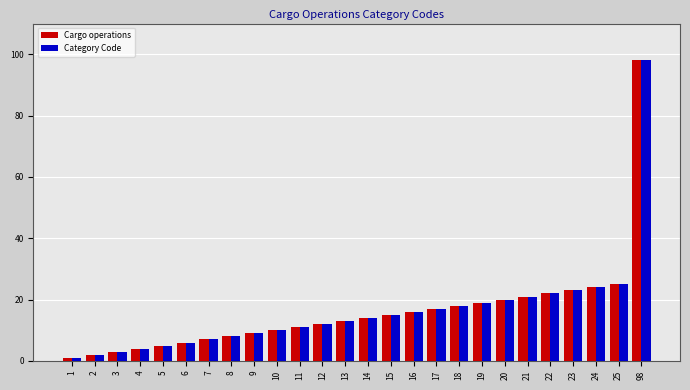

The value of Cargo operations at 9 is 5. True or false?

False